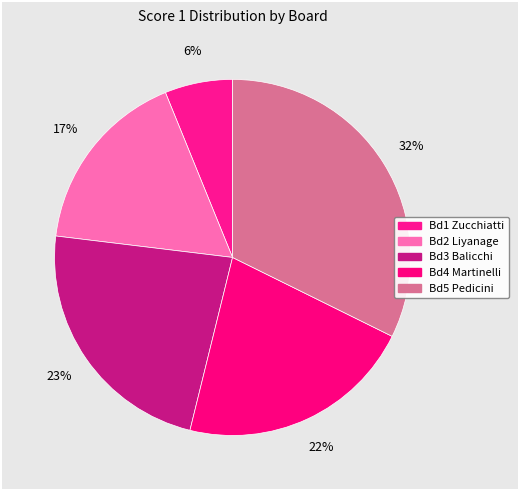

To the nearest percent, what is the difference between the largest and smallest slice percentages?

26%